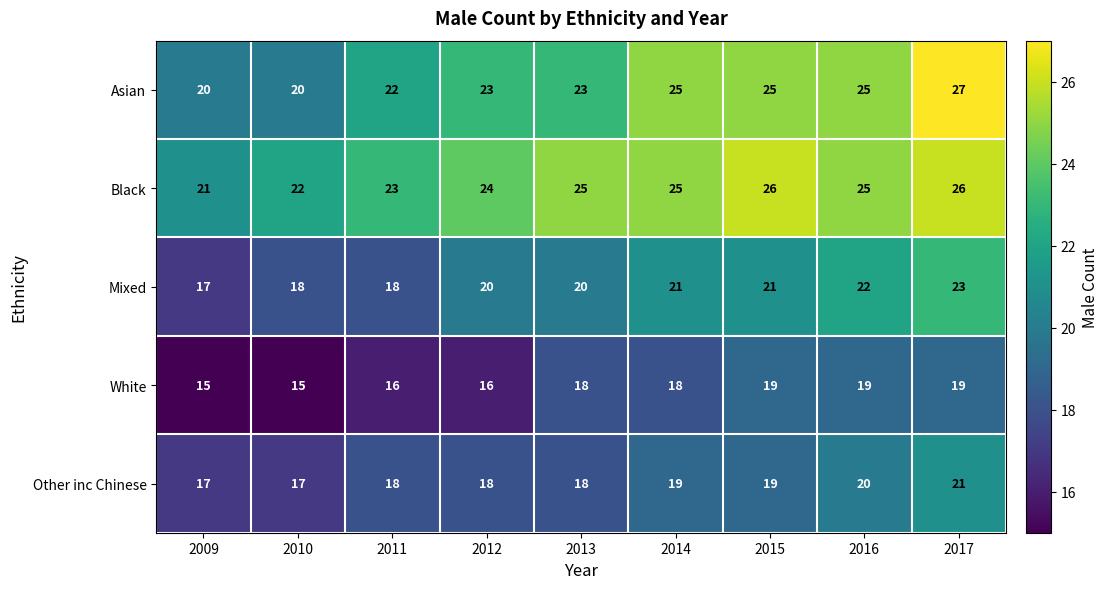

How many Black values are between 23 and 25?

5